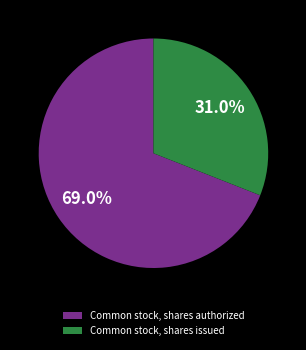

What percentage is the Common stock, shares issued slice, to the nearest percent?

31%